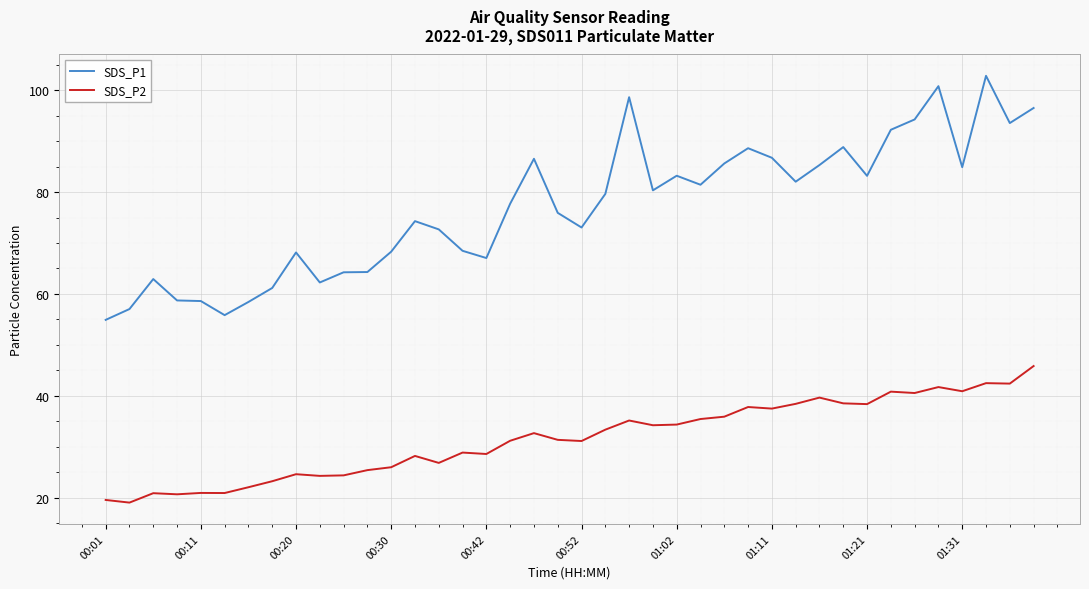

List the series in order of their peak value, highest first.

SDS_P1, SDS_P2